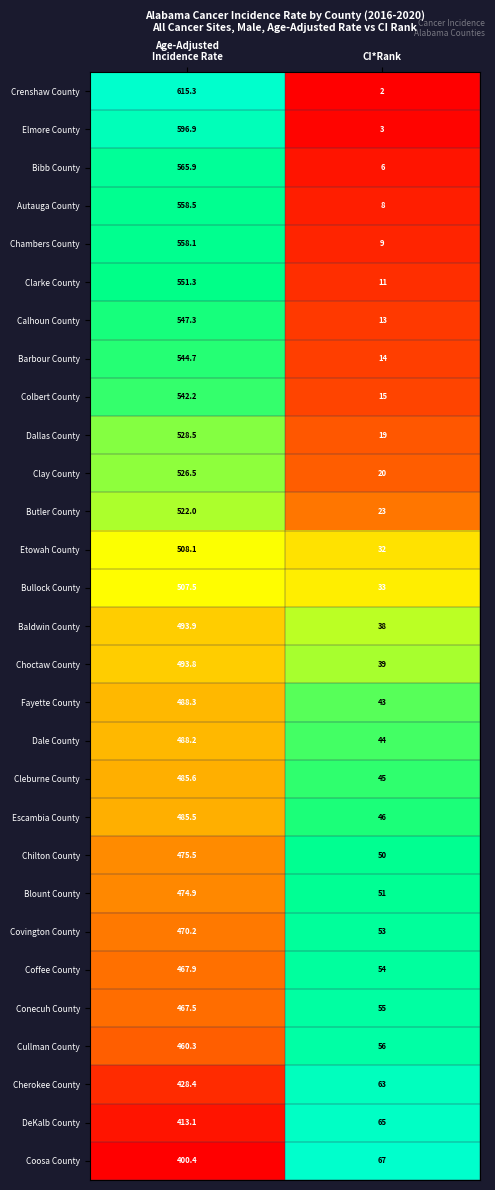

Rank the series by their maximum value, from lowest to highest.

Coosa County, DeKalb County, Cherokee County, Cullman County, Conecuh County, Coffee County, Covington County, Blount County, Chilton County, Escambia County, Cleburne County, Dale County, Fayette County, Choctaw County, Baldwin County, Bullock County, Etowah County, Butler County, Clay County, Dallas County, Colbert County, Barbour County, Calhoun County, Clarke County, Chambers County, Autauga County, Bibb County, Elmore County, Crenshaw County